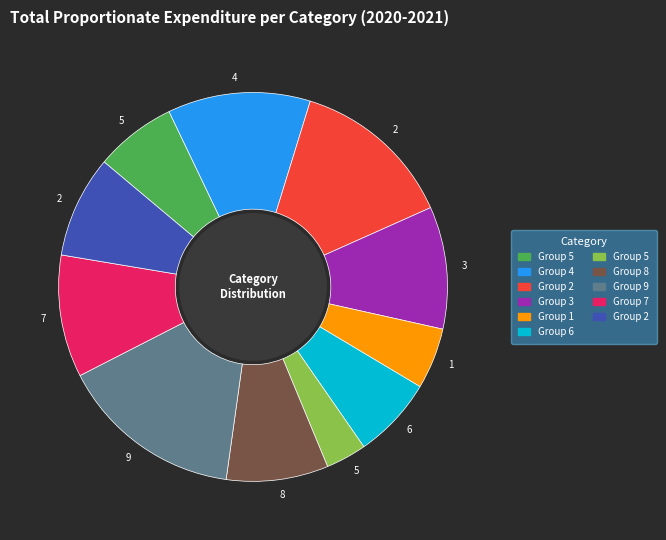

Is there any slice that represents more than half of the pie?

No